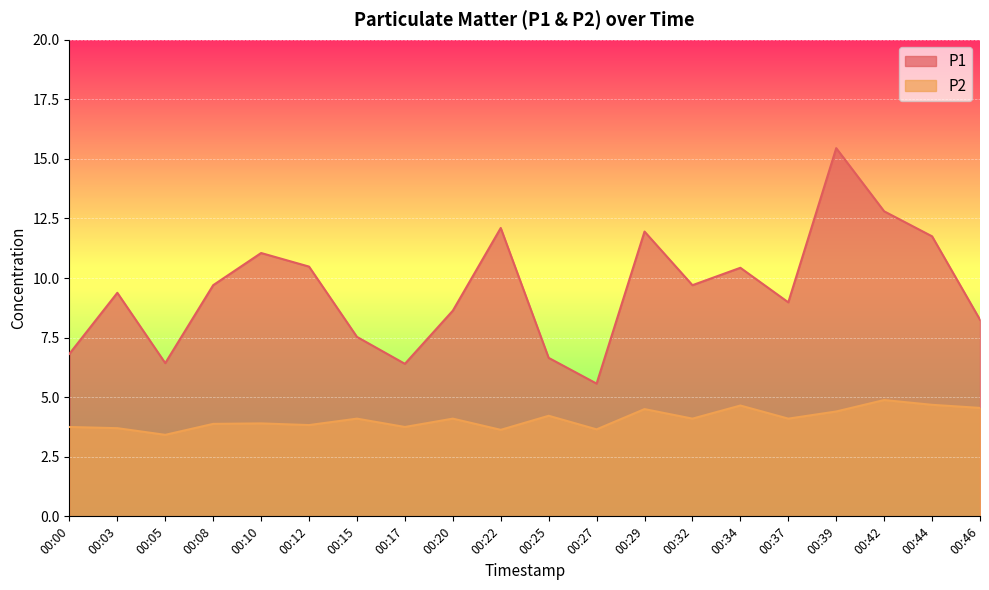

True or false: P2 has a value of 4.5 at 00:46.

True